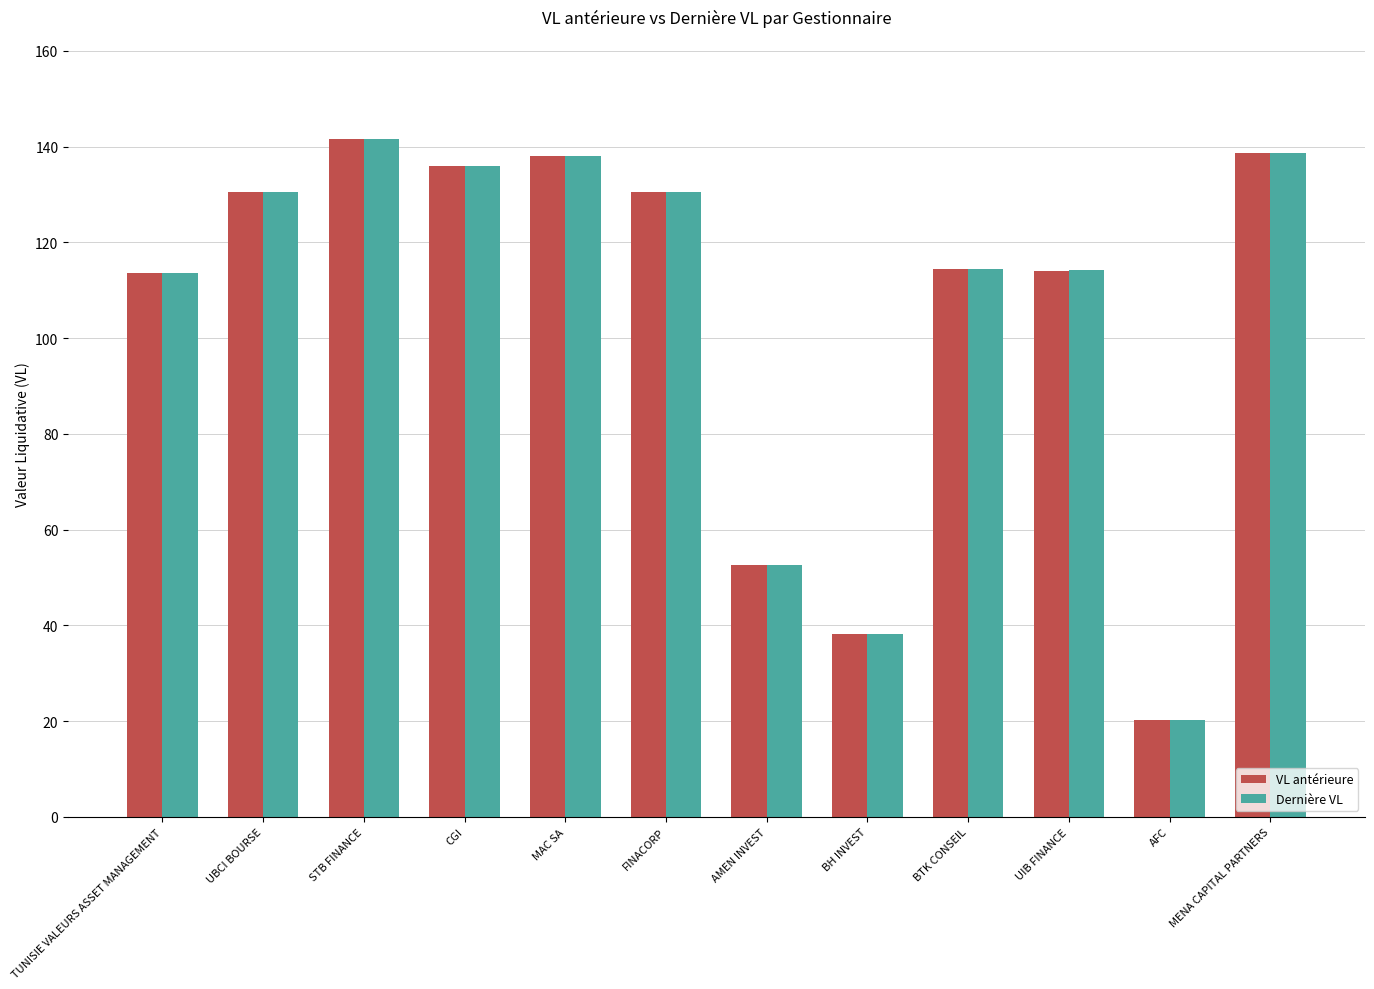

The VL antérieure series shows 136.0 at CGI. True or false?

True